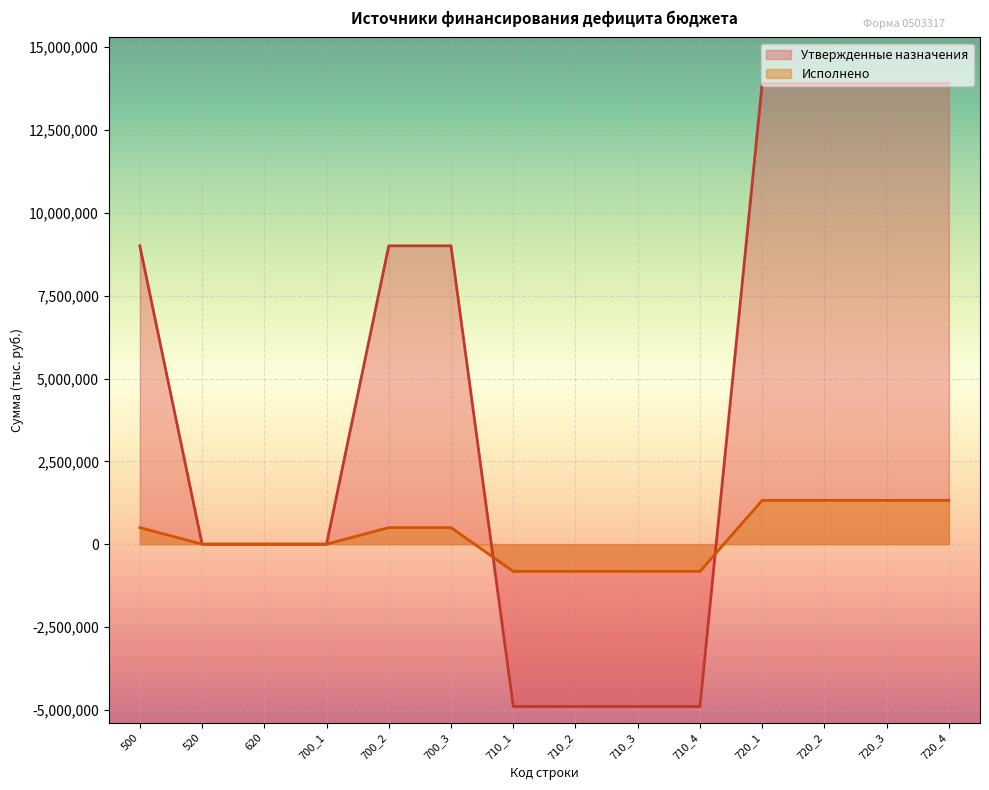

List the labels in order of Исполнено value, largest first.

720_1, 720_2, 720_3, 720_4, 500, 700_2, 700_3, 520, 620, 700_1, 710_1, 710_2, 710_3, 710_4